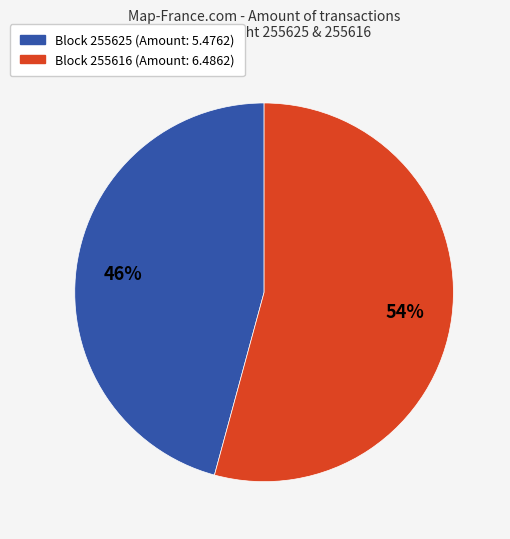

To the nearest percent, what is the average slice percentage?

50%